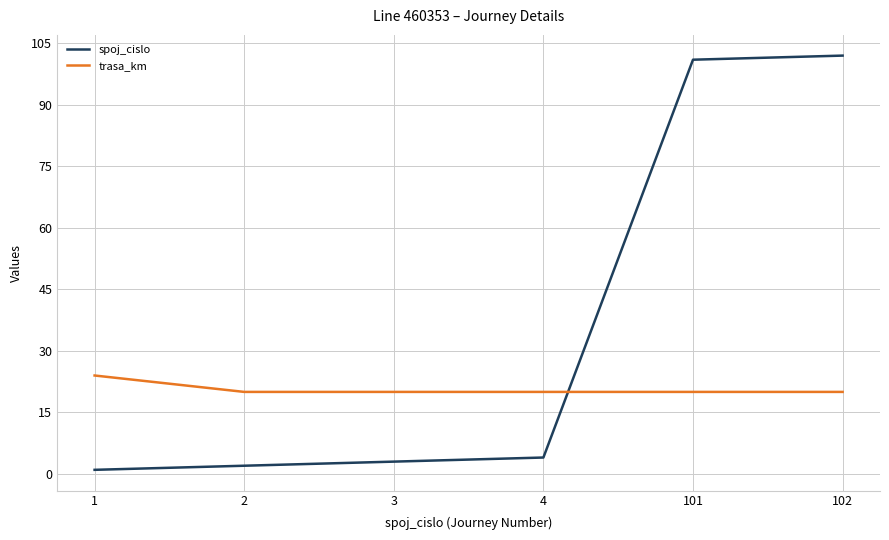

How many intersections are there between trasa_km and spoj_cislo?

1